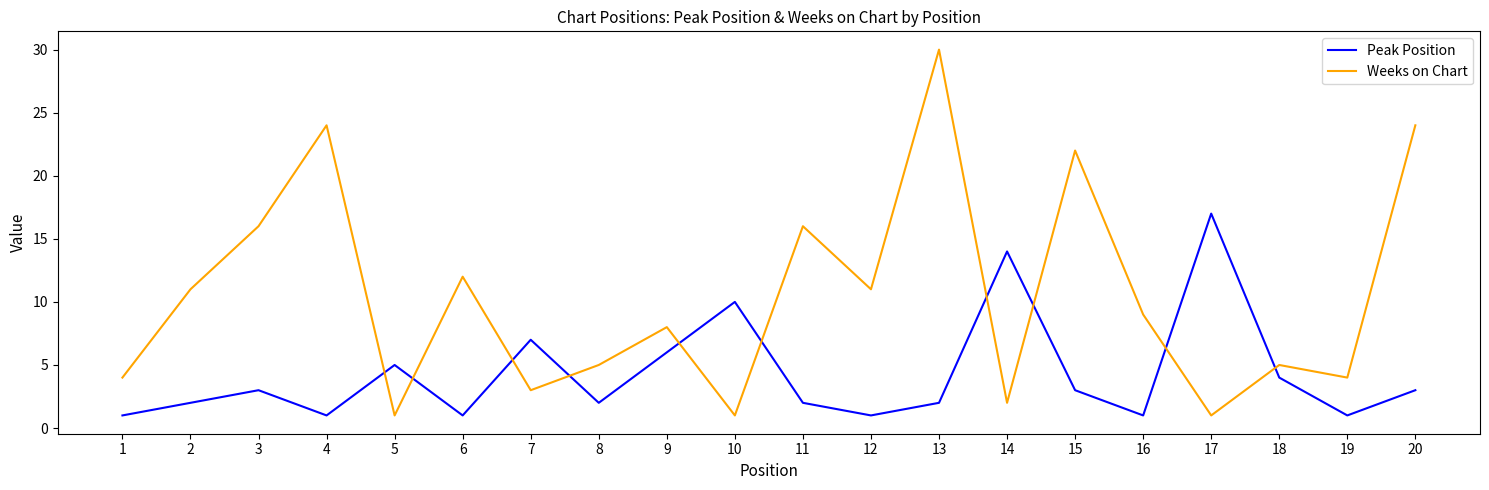

What is the maximum value for Weeks on Chart?

30